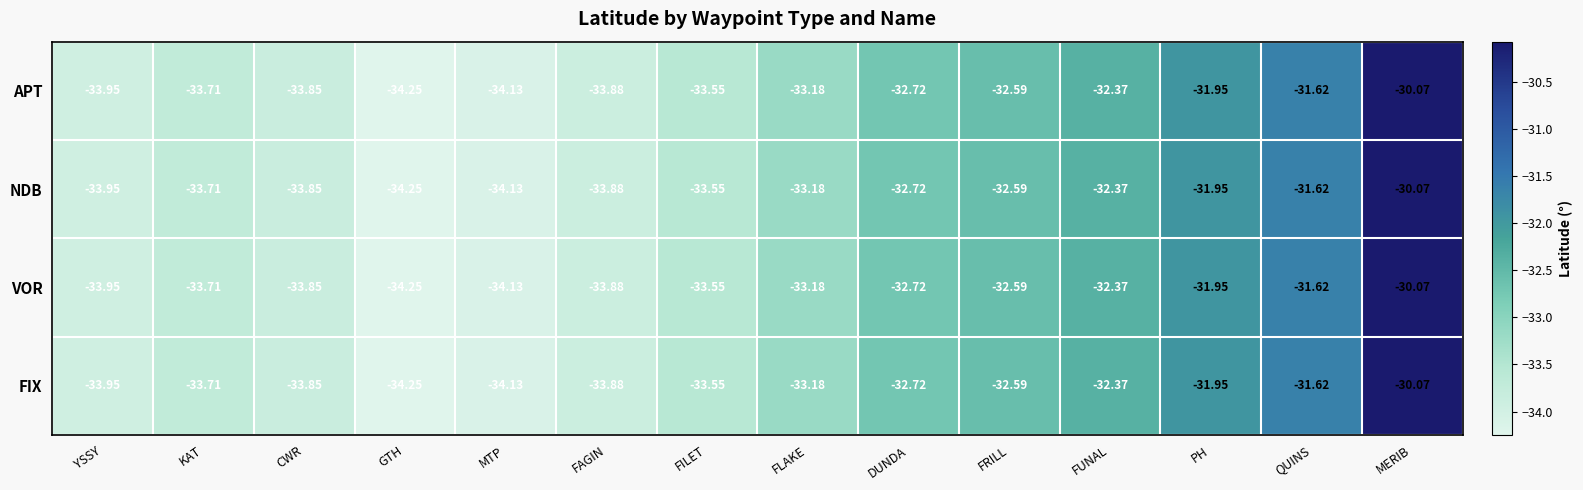

At which category does the chart reach its peak across all series?

MERIB